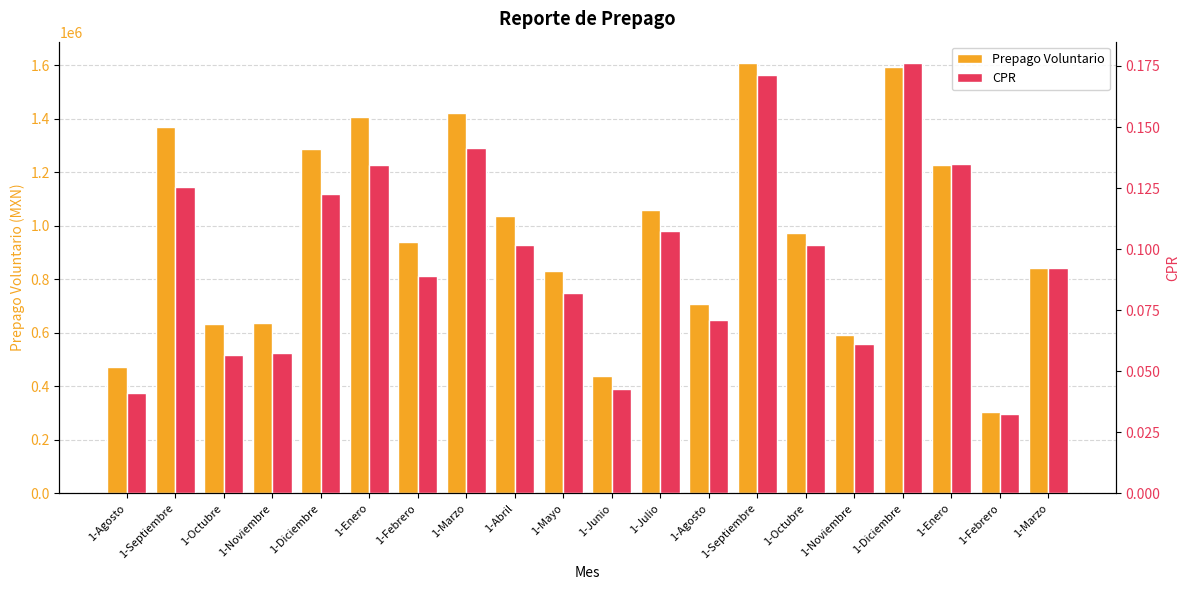

Between 1-Marzo and 1-Diciembre, which series saw the biggest shift?

Prepago Voluntario